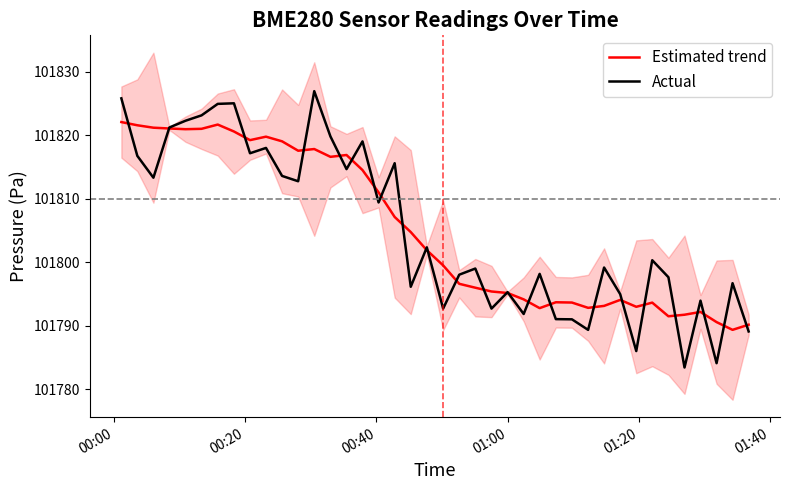

How many values in the Estimated trend series exceed 101801?

20